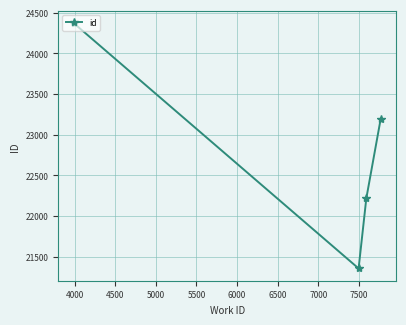

How many series are shown in this chart?

1